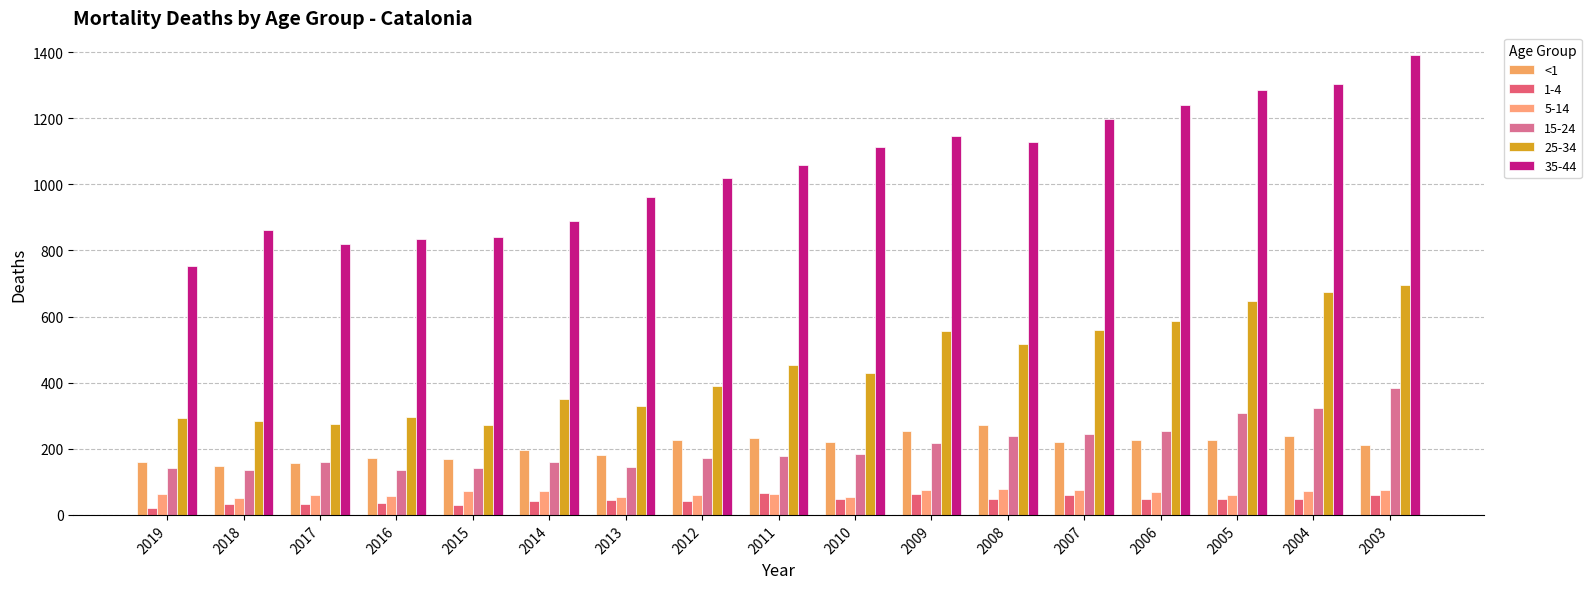

What is the maximum value shown in the chart?

1390